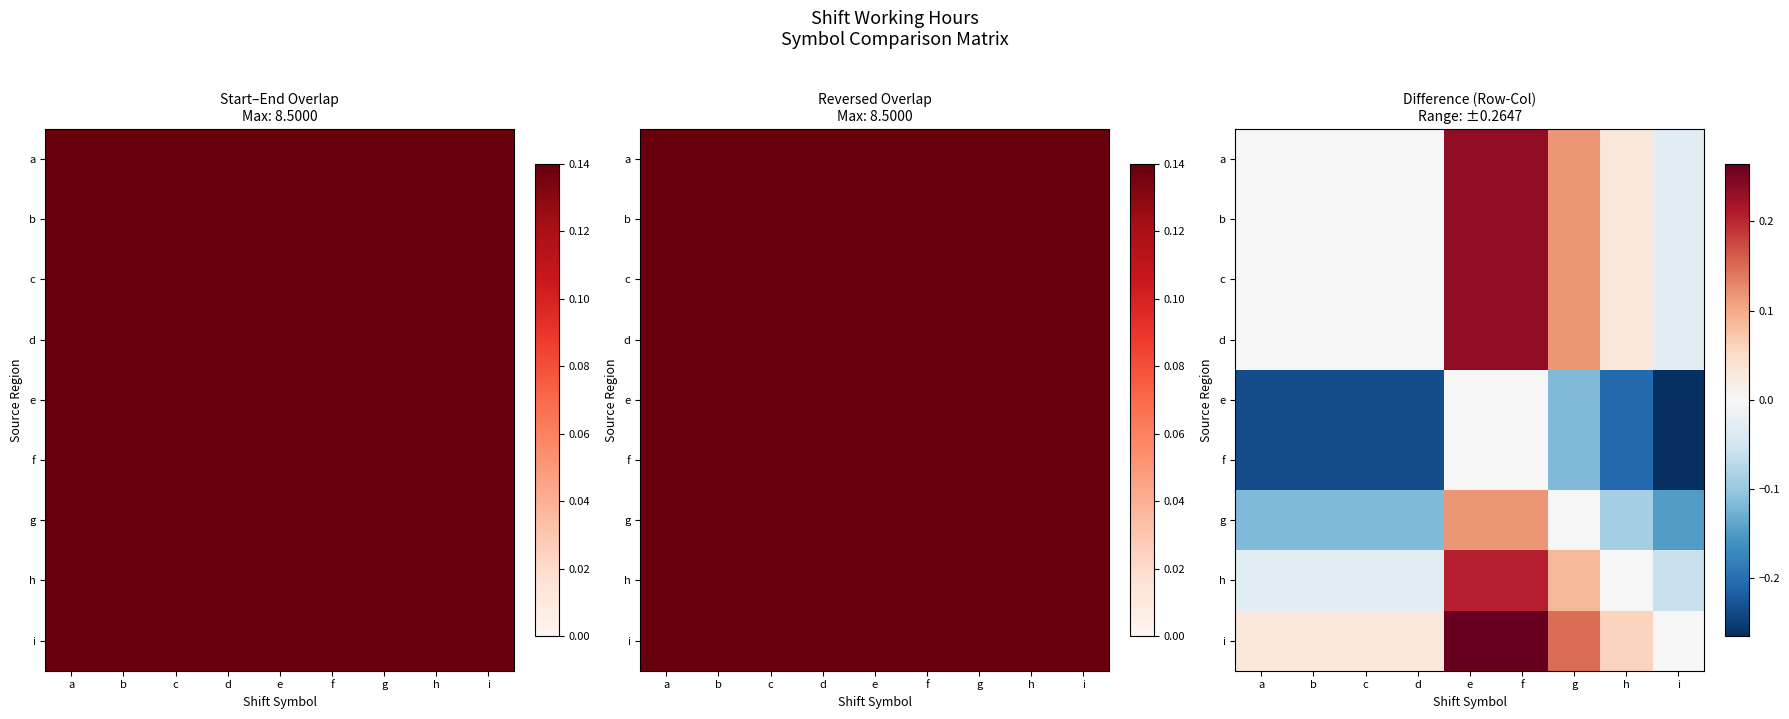

At which category is the sum across all series the highest?

e